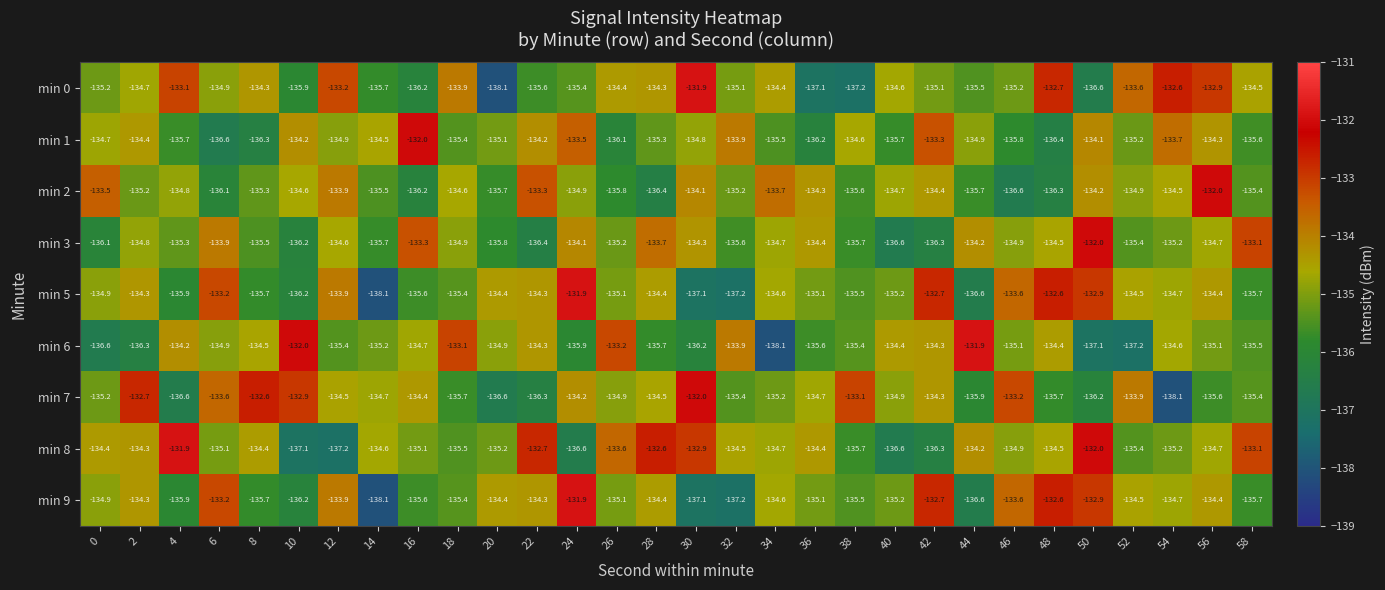

At how many categories does at least one series exceed -135?

30